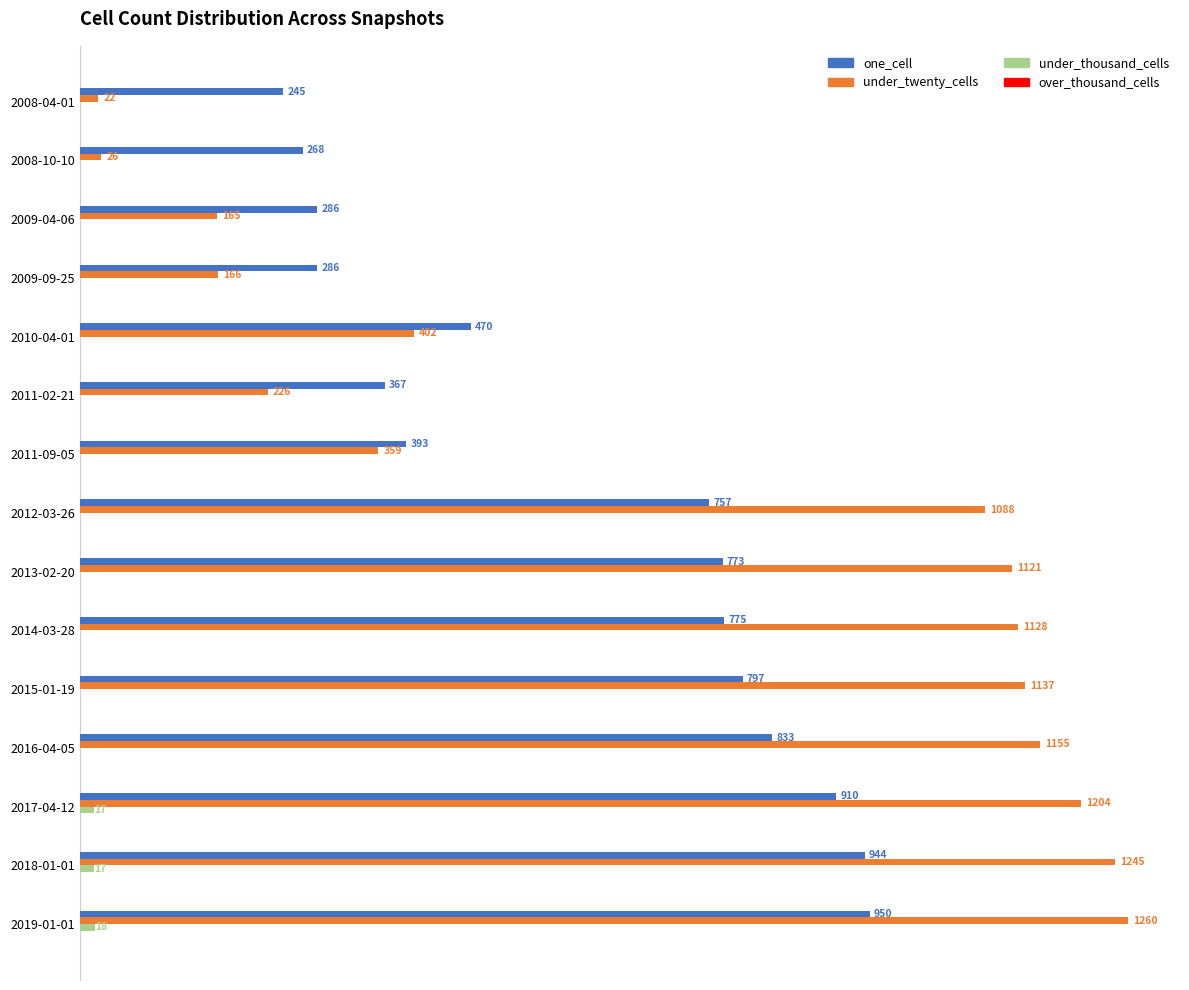

Which series changed the most between 2012-03-26 and 2015-01-19?

under_twenty_cells